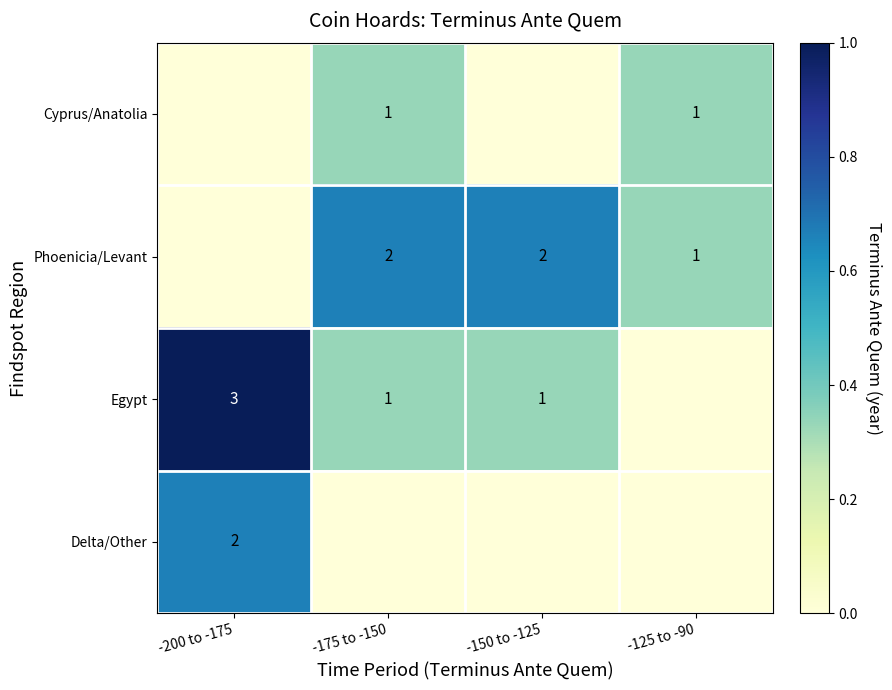

Is it true that Phoenicia/Levant equals 3 at -175 to -150?

False